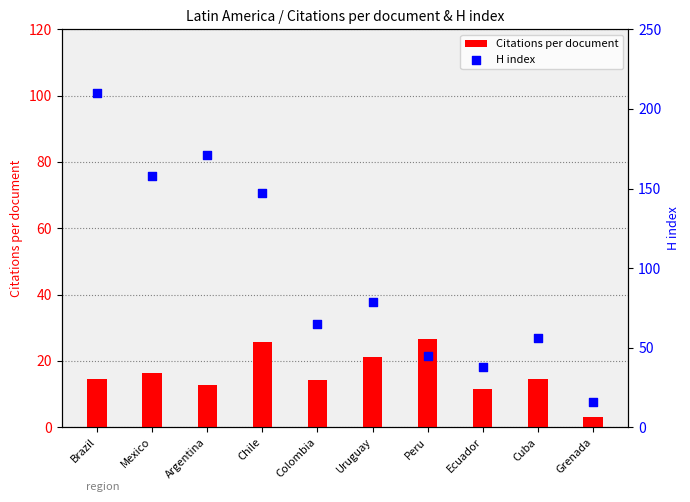

At how many categories does at least one series exceed 57?

6